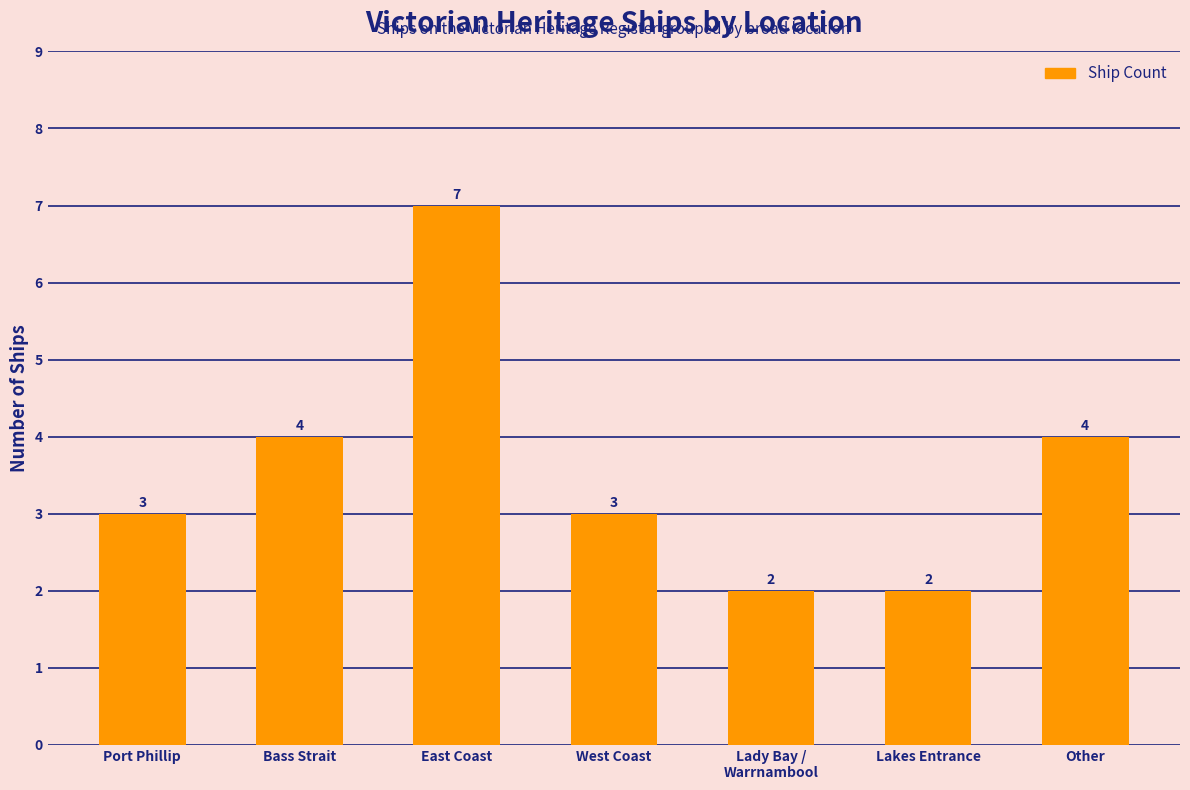

Count the number of data series in this chart.

1